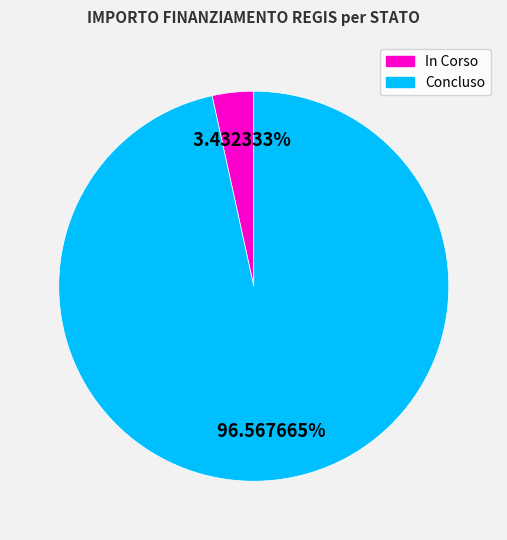

To the nearest percent, what percentage of the pie is Concluso?

97%